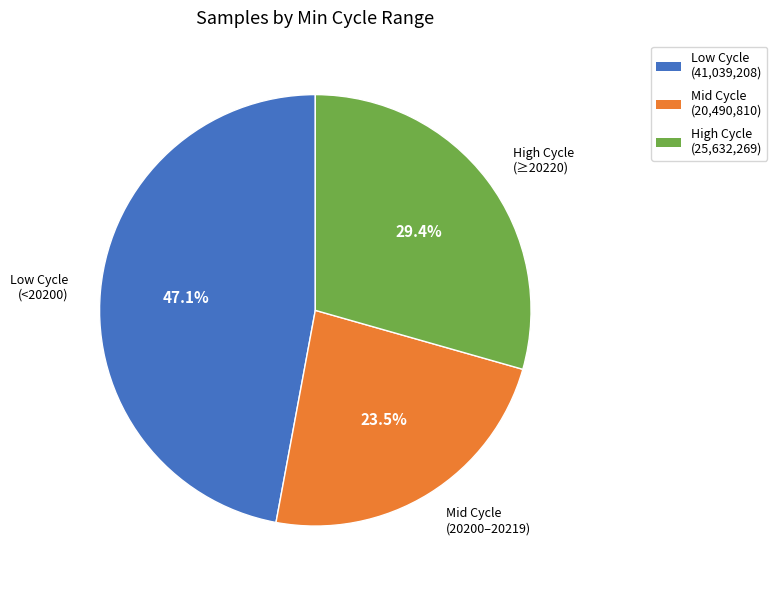

Does any single category account for the majority?

No